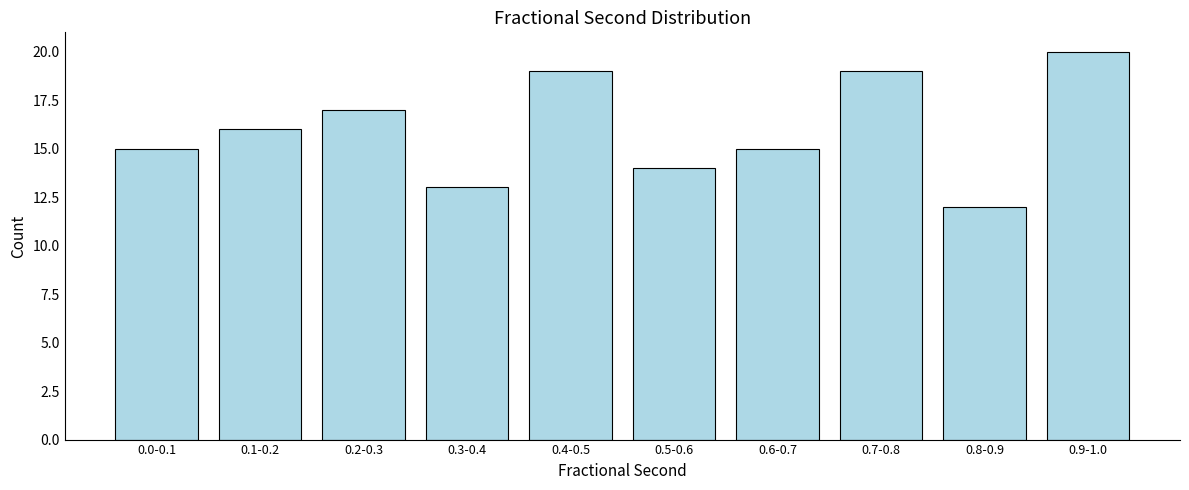

Reading left to right, what are all the values shown in this chart?

0.0-0.1=15	0.1-0.2=16	0.2-0.3=17	0.3-0.4=13	0.4-0.5=19	0.5-0.6=14	0.6-0.7=15	0.7-0.8=19	0.8-0.9=12	0.9-1.0=20